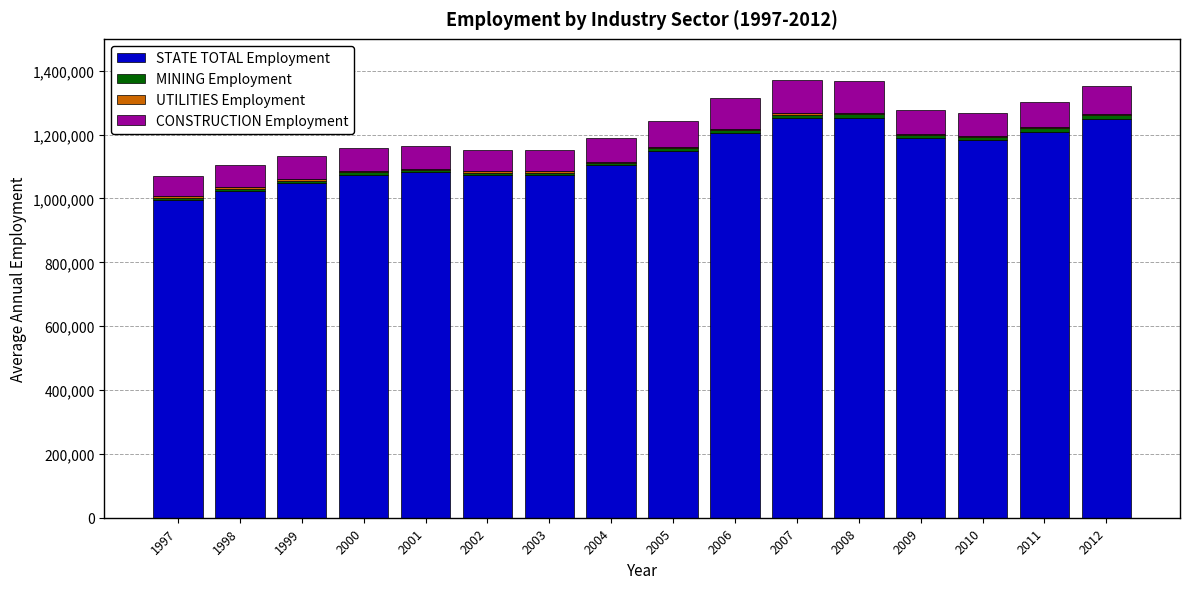

Count the number of categories in the chart.

16